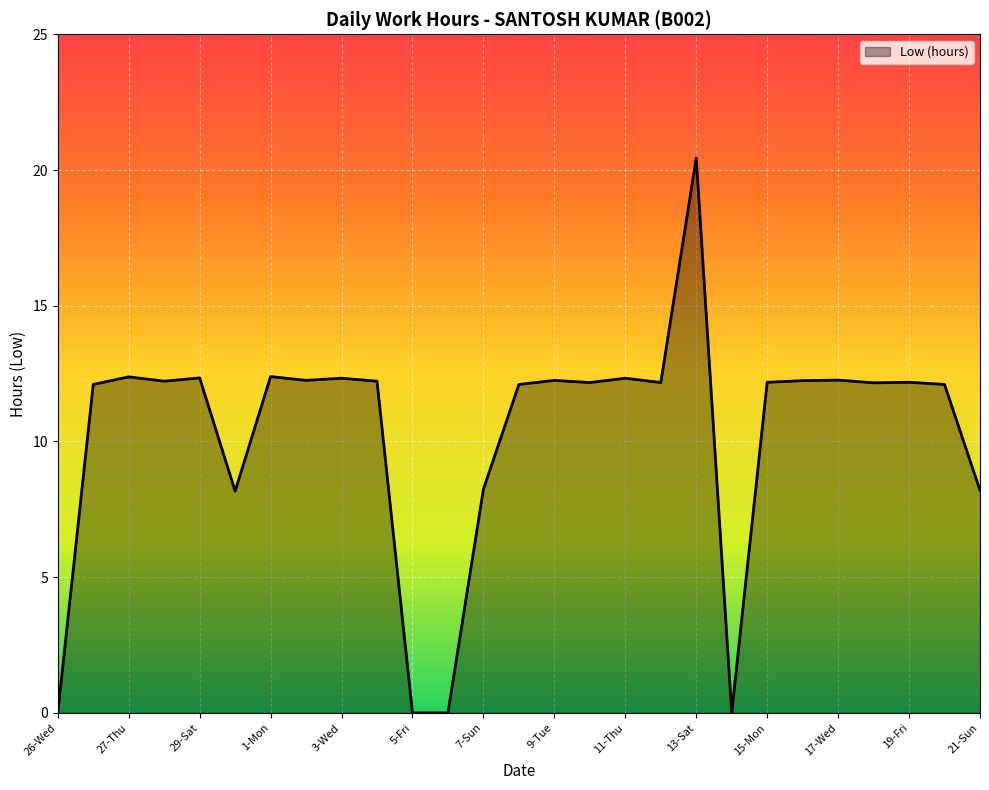

What is the maximum value shown in the chart?

20.4